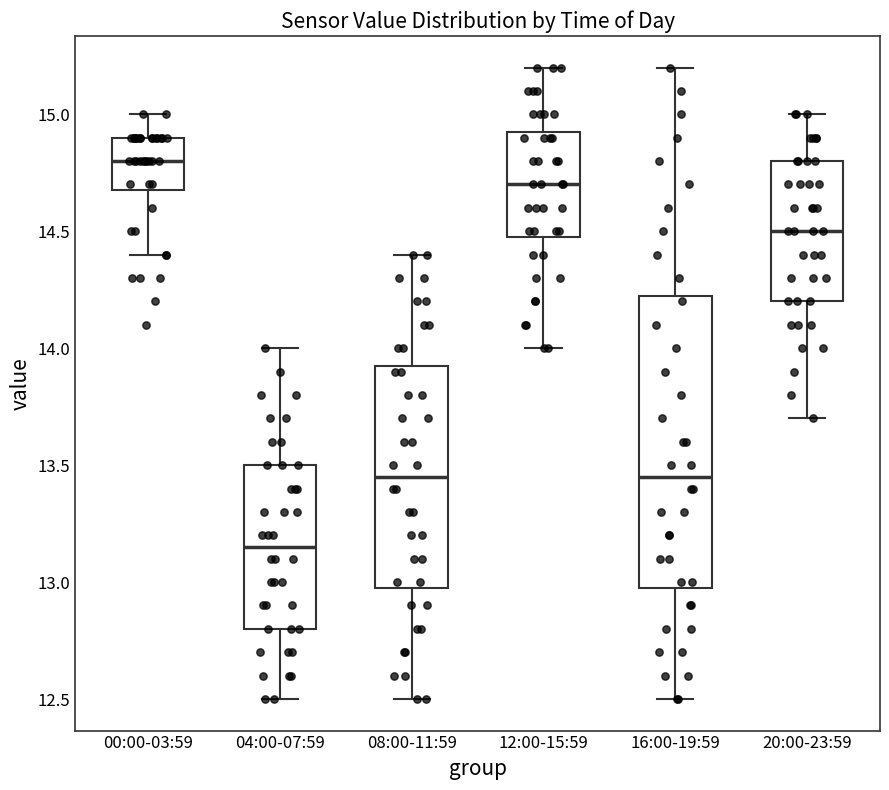

Which box has the highest median line?

00:00-03:59